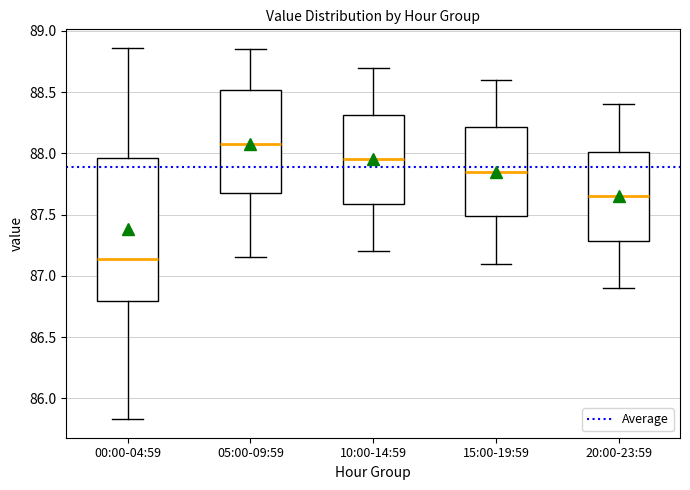

Reading left to right, transcribe this box plot: for each box, give where its median line is, the range the box spans, and where its two whiskers end, as read against the y-axis. The values are not printed on the chart, so give them approximately, as read against the axis.

00:00-04:59: median 87.15, box 86.80 to 87.95, whiskers 85.85 to 88.85
05:00-09:59: median 88.10, box 87.65 to 88.50, whiskers 87.15 to 88.85
10:00-14:59: median 87.95, box 87.60 to 88.30, whiskers 87.20 to 88.70
15:00-19:59: median 87.85, box 87.50 to 88.20, whiskers 87.10 to 88.60
20:00-23:59: median 87.65, box 87.30 to 88.00, whiskers 86.90 to 88.40